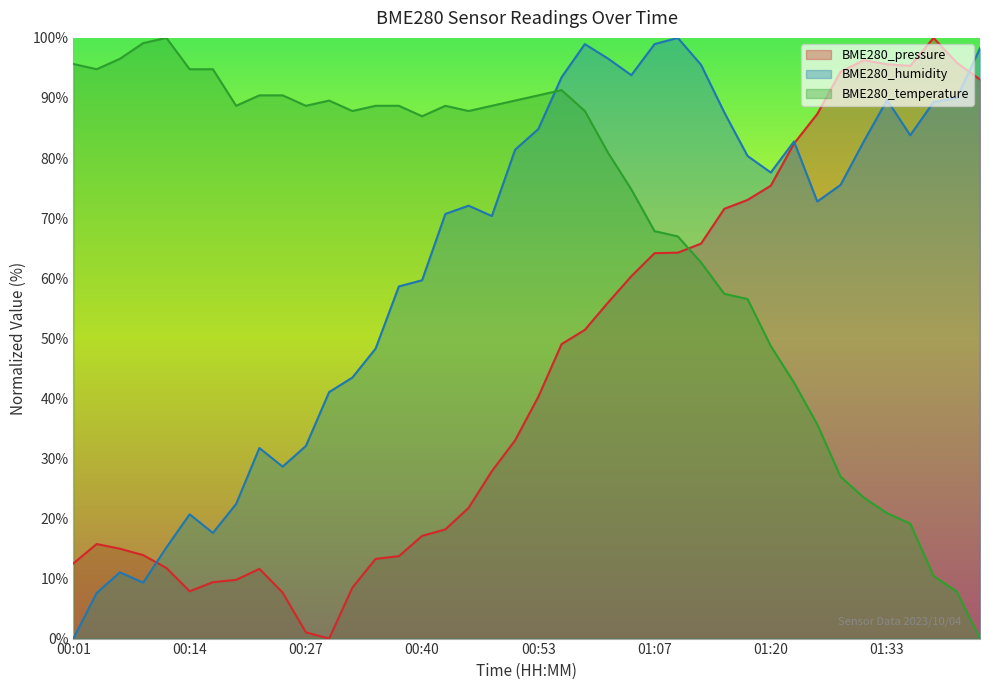

Where do BME280_temperature and BME280_humidity first cross each other?

00:53 and 00:56